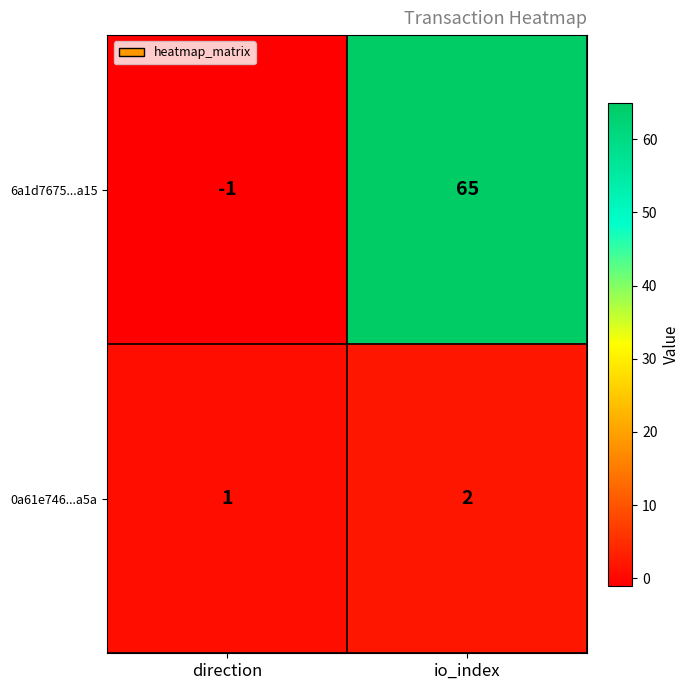

At which label is 6a1d7675...a15 closest to 32?

direction